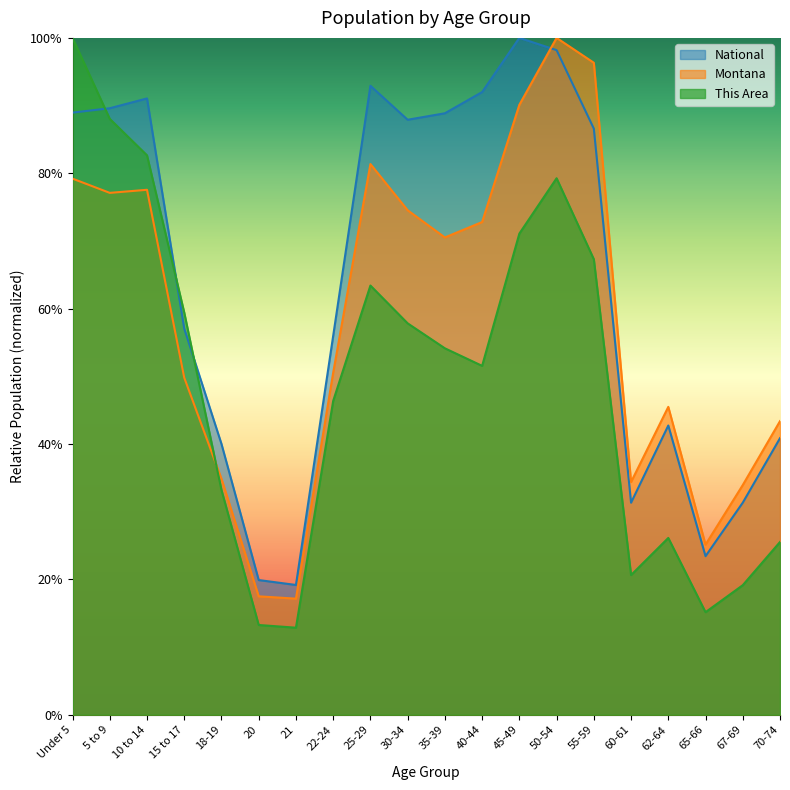

True or false: Montana has a value of 0.5 at 15 to 17.

True